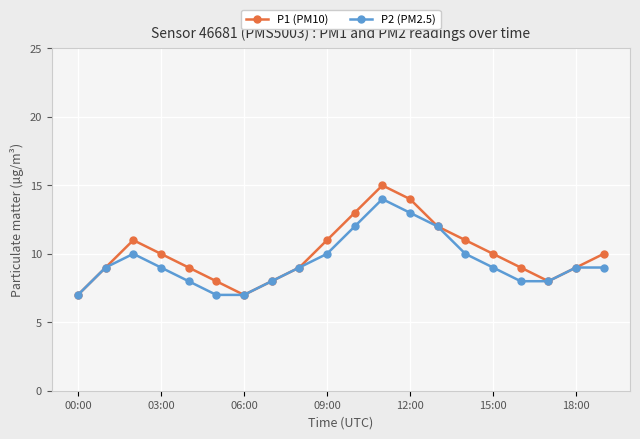

What are all the series names shown in the legend?

P1 (PM10), P2 (PM2.5)